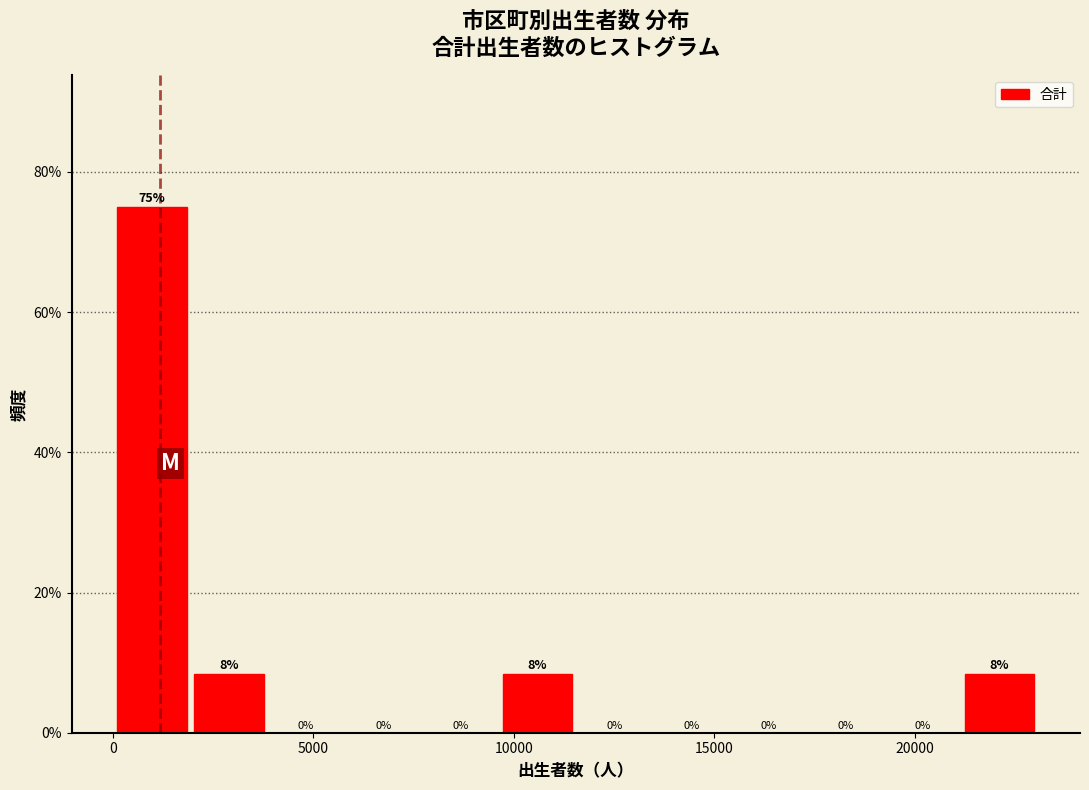

Read against the x-axis, roughly where is the centre of the tallest bar?

1000